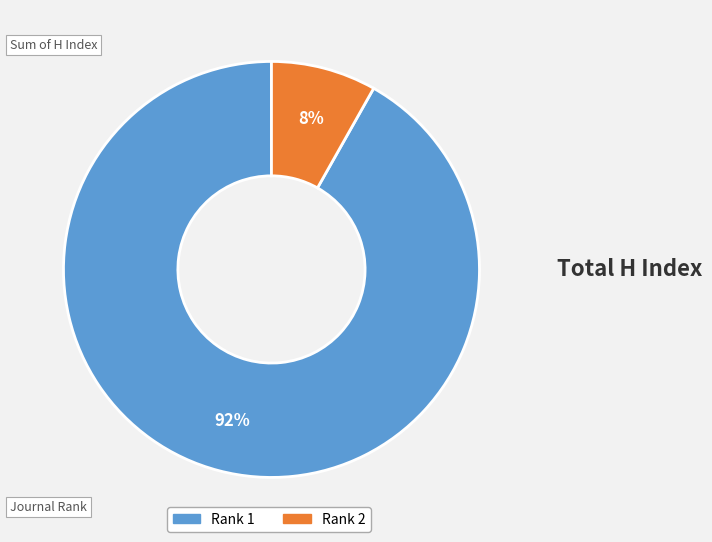

Which slice represents more than half of the pie?

Rank 1